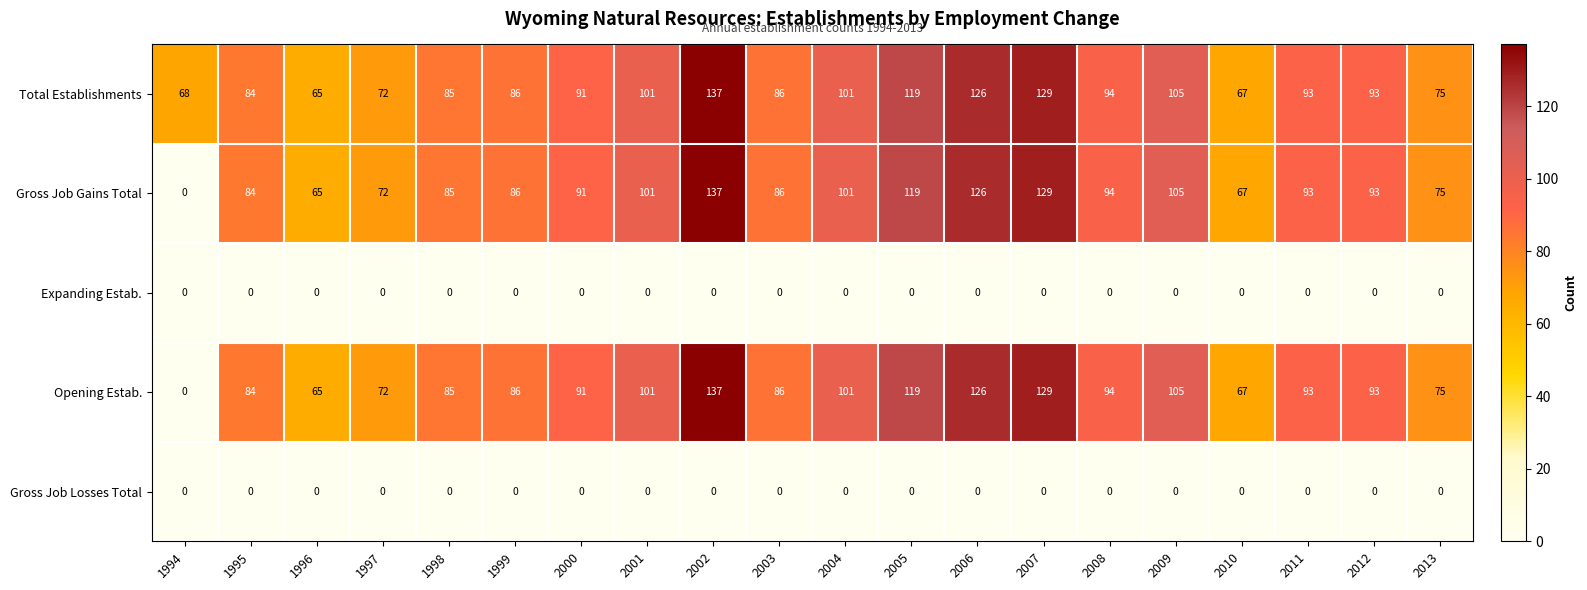

At which label does Opening Estab. first exceed 93?

2001